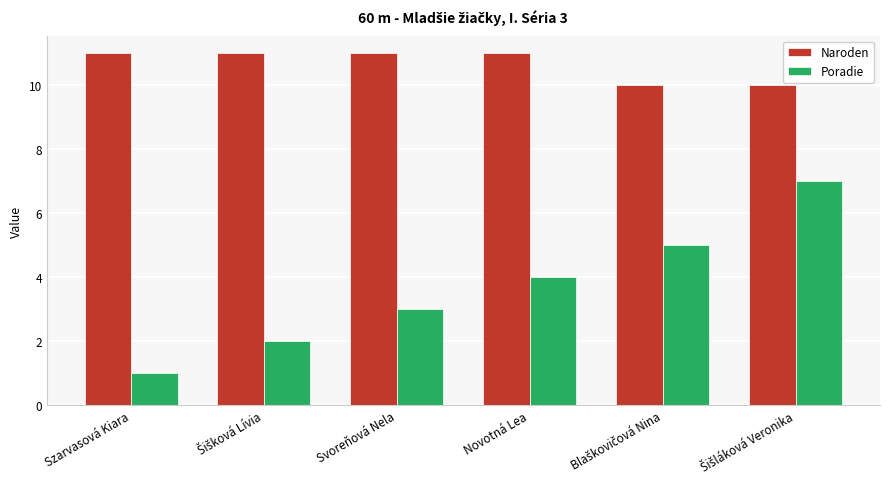

Which series has the largest range (max minus min)?

Poradie